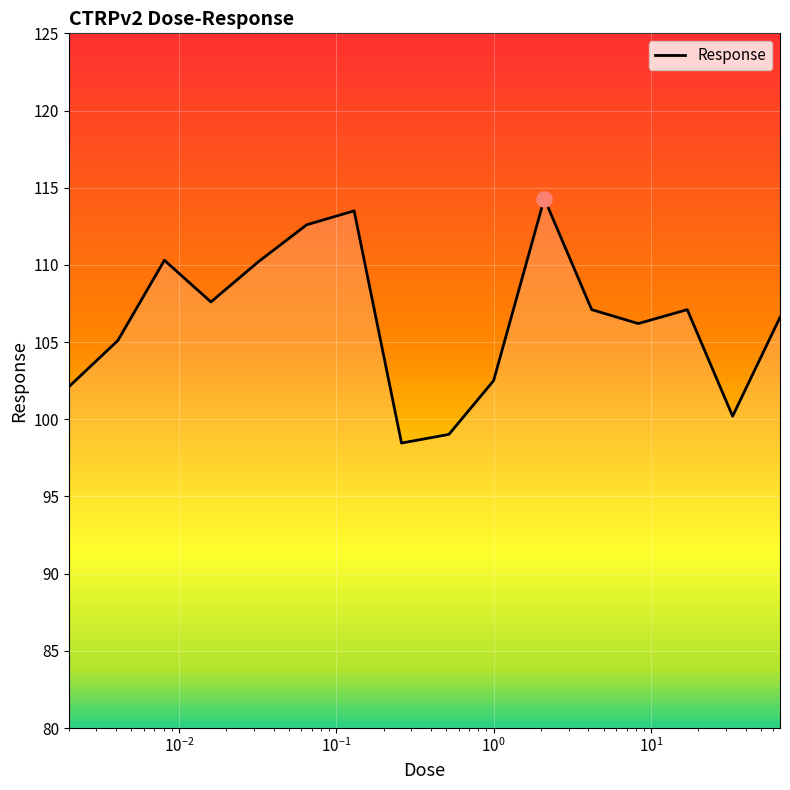

What is the smallest value displayed?

98.5